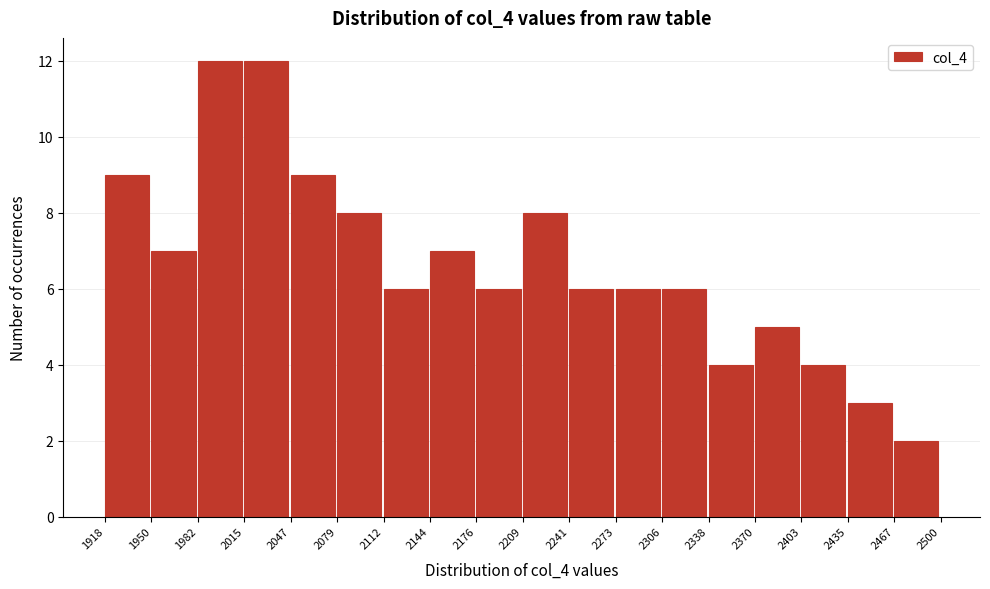

Reading left to right, list every bar in this chart as the range it spans on the x-axis followed by its height. The values are not printed on the chart, so give them approximately, as read against the axis.

1918 to 1950: 9
1950 to 1982: 7
1982 to 2015: 12
2015 to 2047: 12
2047 to 2079: 9
2079 to 2112: 8
2112 to 2144: 6
2144 to 2176: 7
2176 to 2209: 6
2209 to 2241: 8
2241 to 2273: 6
2273 to 2306: 6
2306 to 2338: 6
2338 to 2370: 4
2370 to 2403: 5
2403 to 2435: 4
2435 to 2467: 3
2467 to 2500: 2